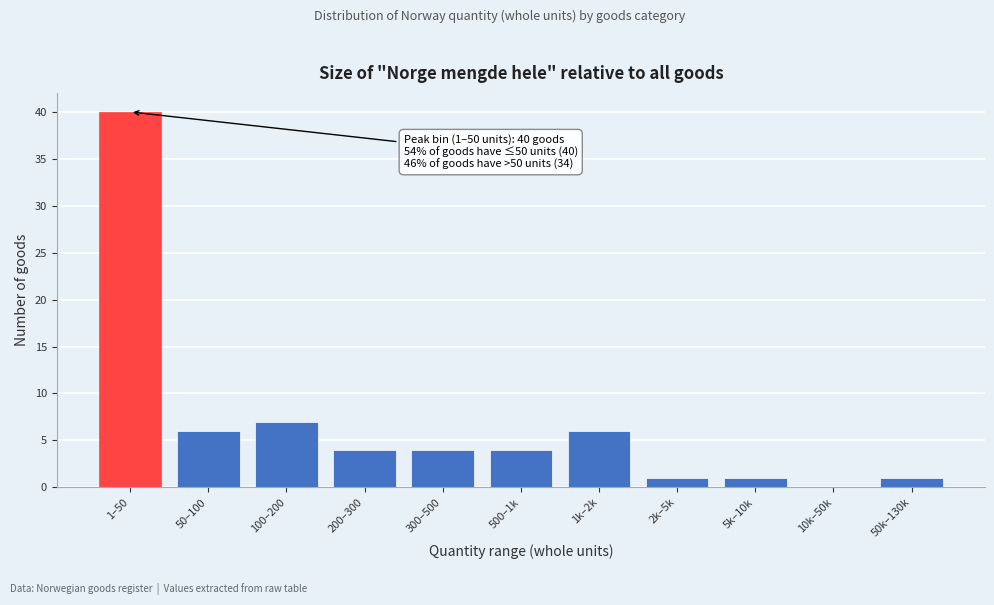

Reading left to right, transcribe all the data shown in this chart.

1–50=40	50–100=6	100–200=7	200–300=4	300–500=4	500–1k=4	1k–2k=6	2k–5k=1	5k–10k=1	10k–50k=0	50k–130k=1